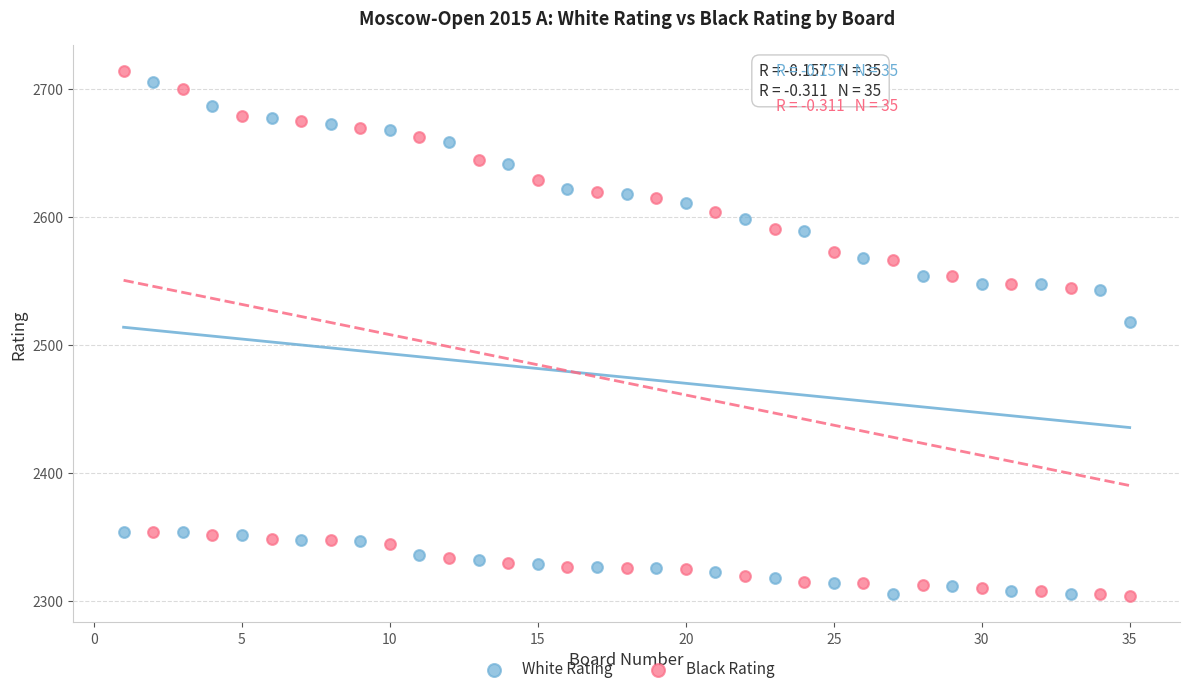

Which series contains the highest Y value?

Black Rating